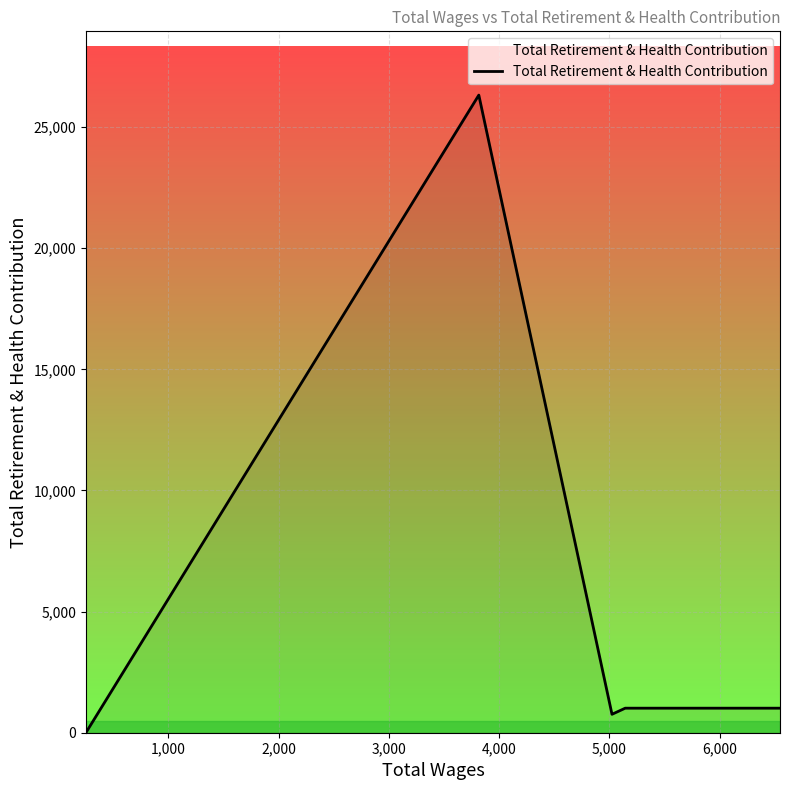

What is the difference between the second highest and minimum values?

1013